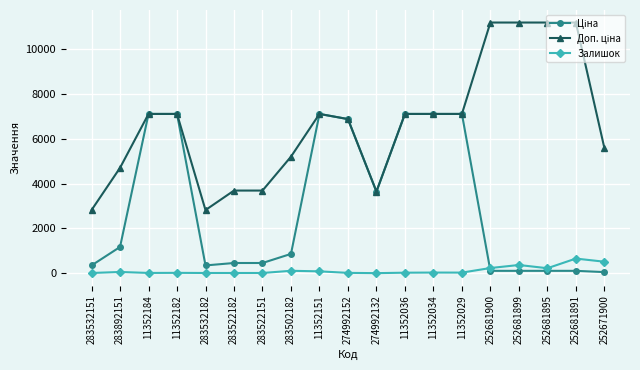

What is the maximum value shown in the chart?

11169.0